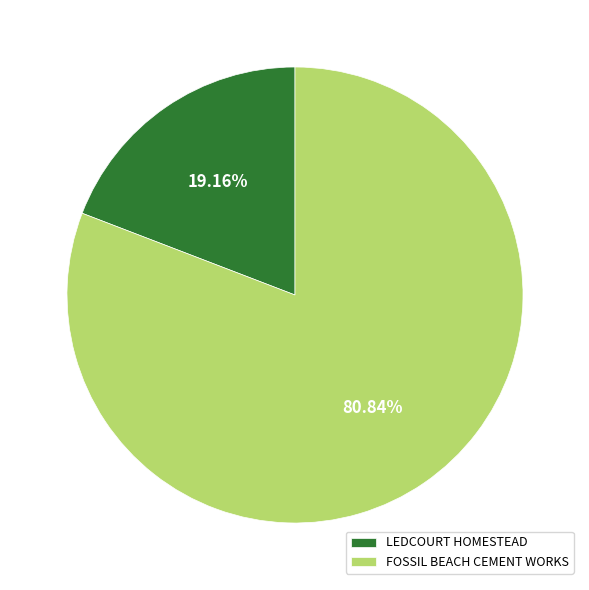

Count the number of slices in the pie.

2